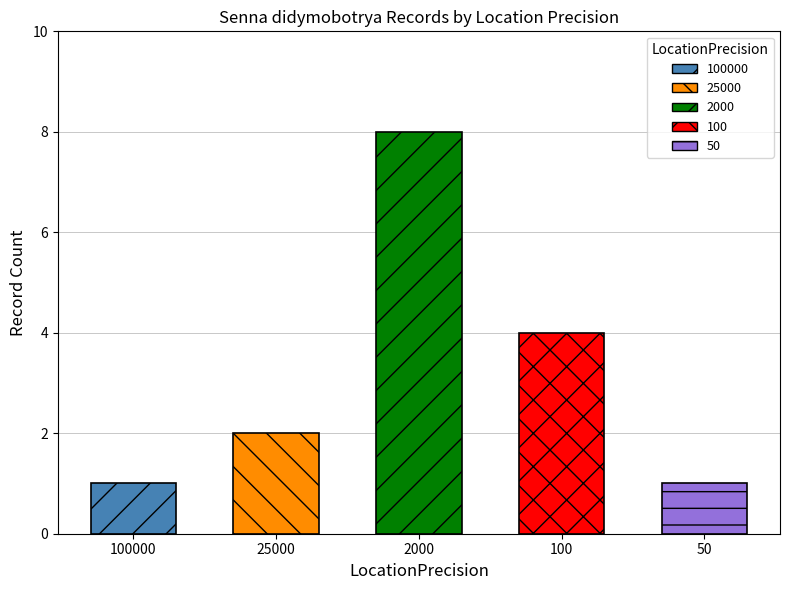

Between 2000 and 50, which is larger?

2000